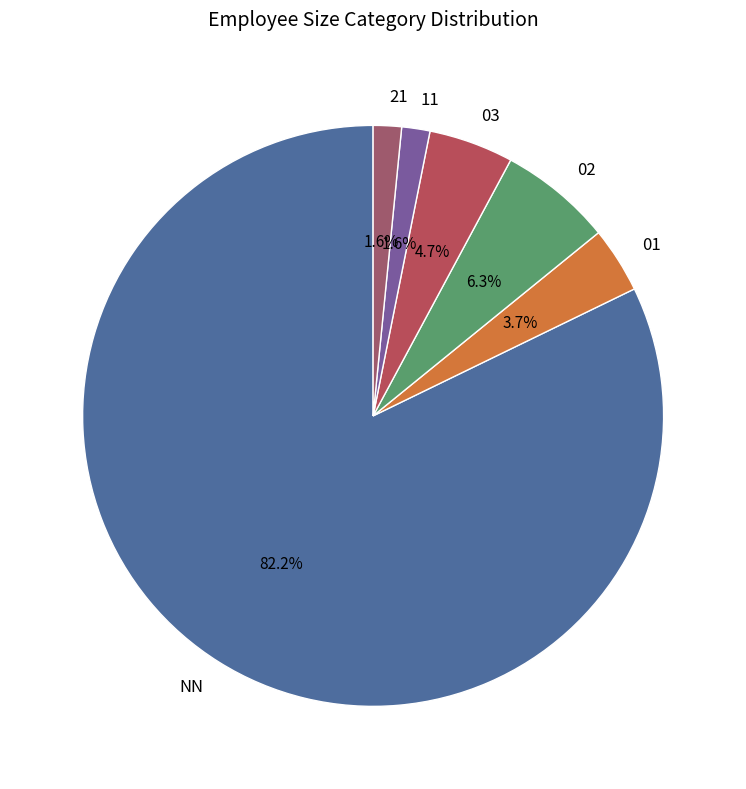

To the nearest percent, what is the difference between the 01 and 21 slice percentages?

2%